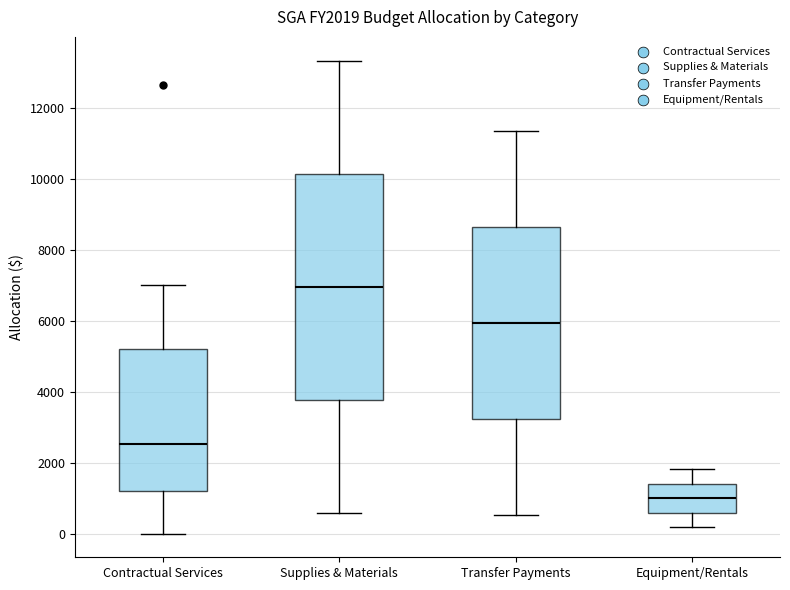

Comparing the boxes themselves (not the whiskers), which one is the tallest?

Supplies & Materials